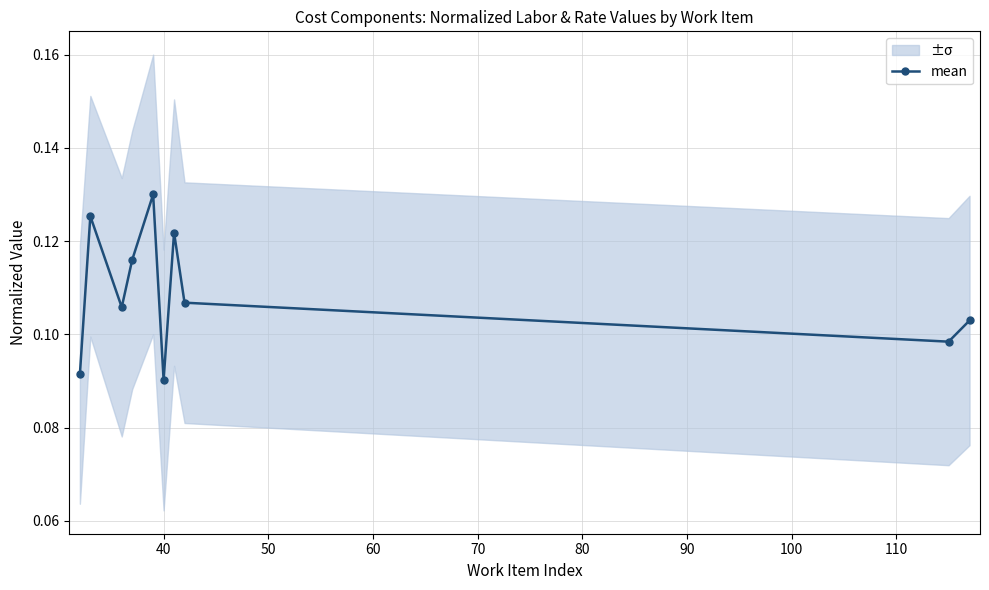

What is the average value?

0.1